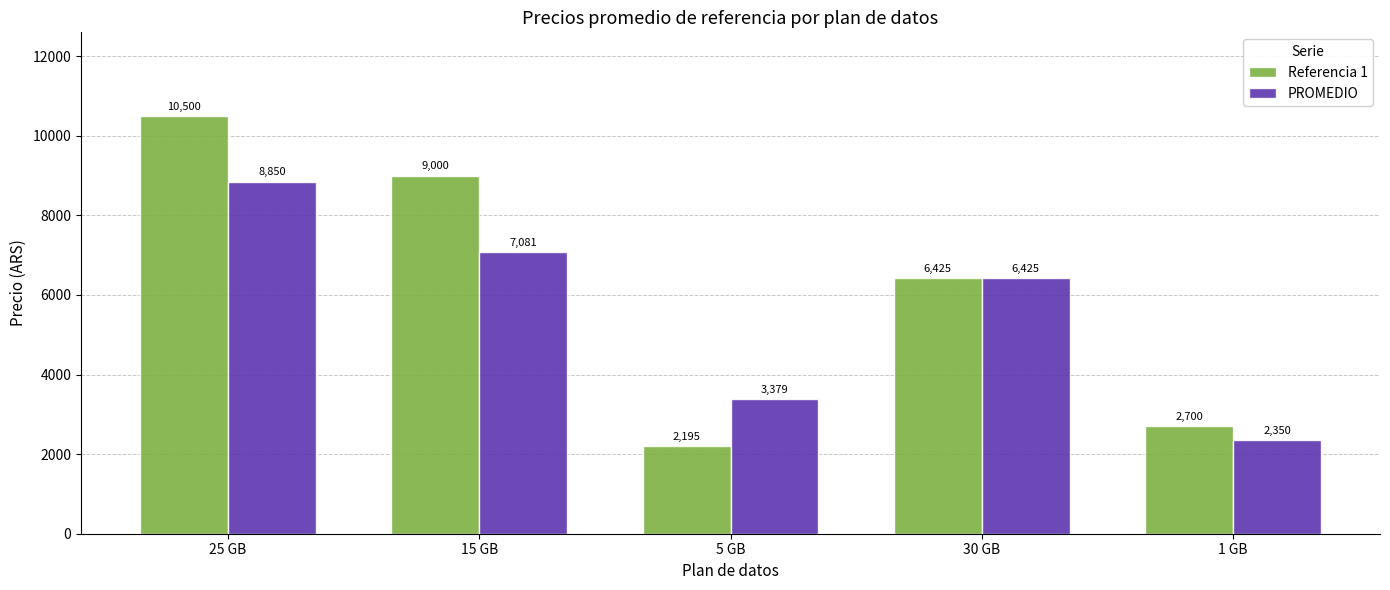

What are all the series names shown in the legend?

Referencia 1, PROMEDIO